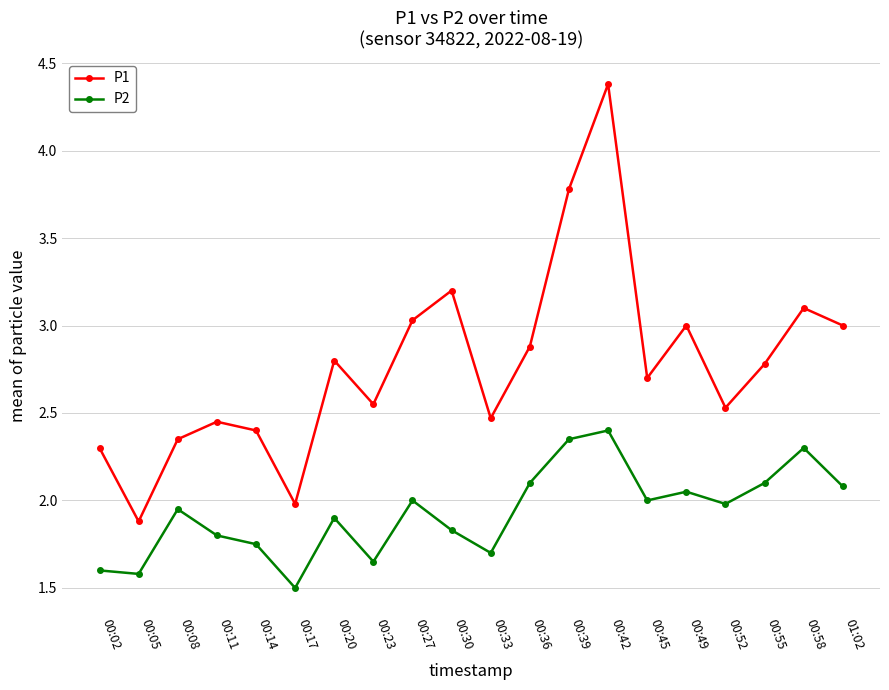

List the series in order of their peak value, lowest first.

P2, P1